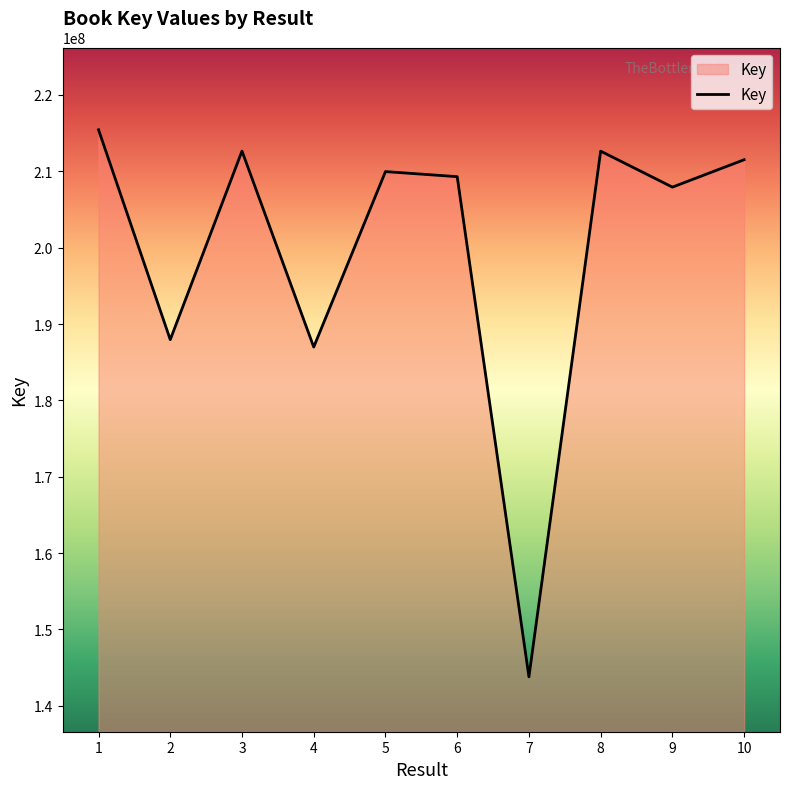

At which category does the data reach its first local valley?

2